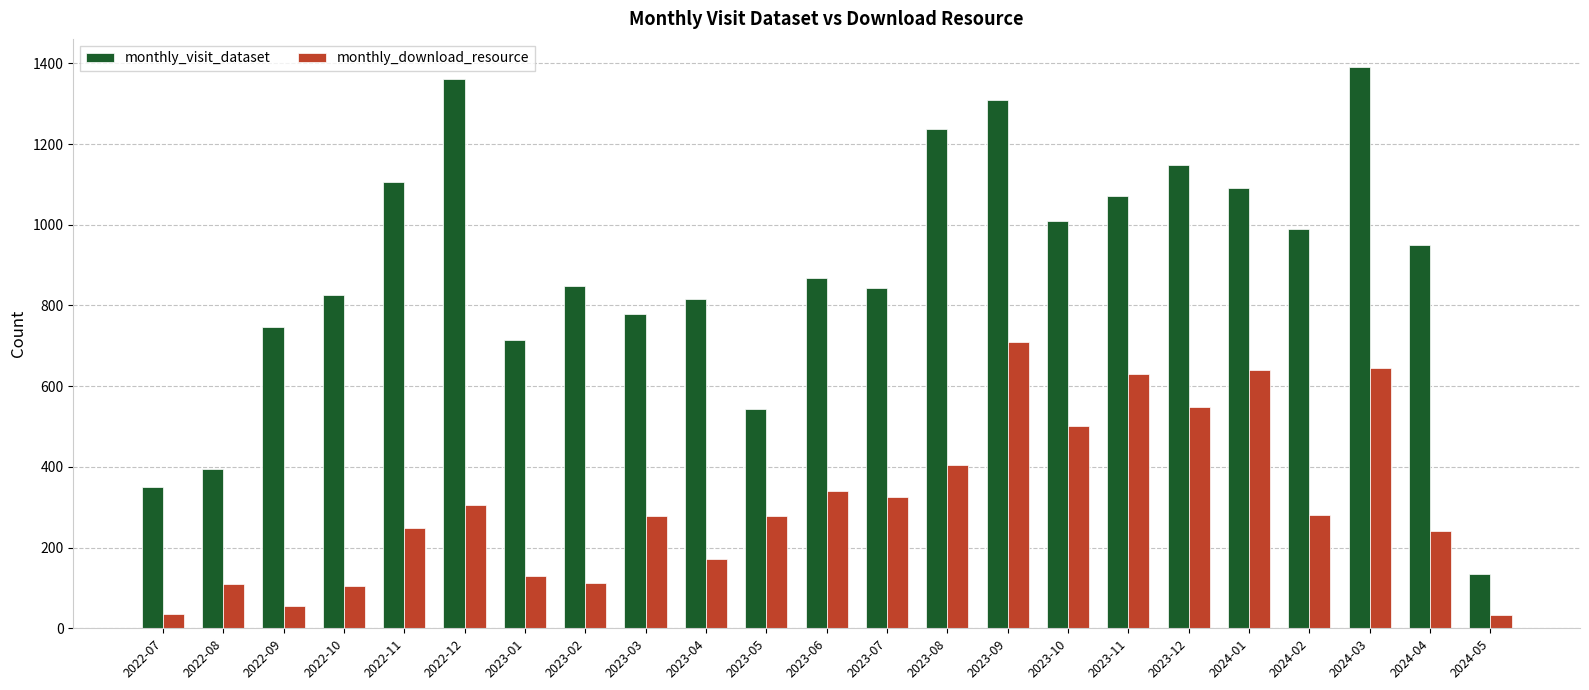

What is the maximum value shown in the chart?

1391